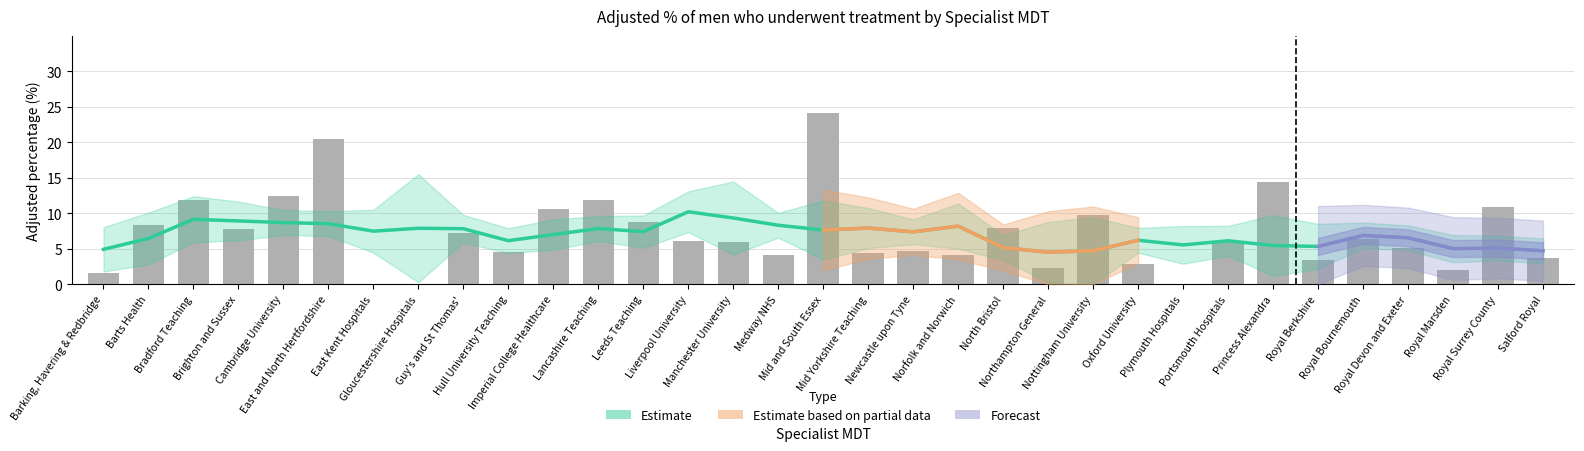

List the labels in order of value, smallest first.

East Kent Hospitals, Gloucestershire Hospitals, Plymouth Hospitals, Barking, Havering & Redbridge, Royal Marsden, Northampton General, Oxford University, Royal Berkshire, Salford Royal, Norfolk and Norwich, Medway NHS, Mid Yorkshire Teaching, Hull University Teaching, Newcastle upon Tyne, Royal Devon and Exeter, Manchester University, Liverpool University, Portsmouth Hospitals, Royal Bournemouth, Guy's and St Thomas', Brighton and Sussex, North Bristol, Barts Health, Leeds Teaching, Nottingham University, Imperial College Healthcare, Royal Surrey County, Bradford Teaching, Lancashire Teaching, Cambridge University, Princess Alexandra, East and North Hertfordshire, Mid and South Essex